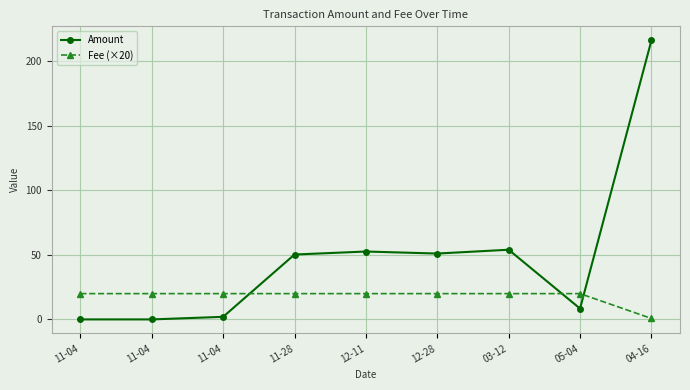

What is the total value across all series at 12-11?

72.6